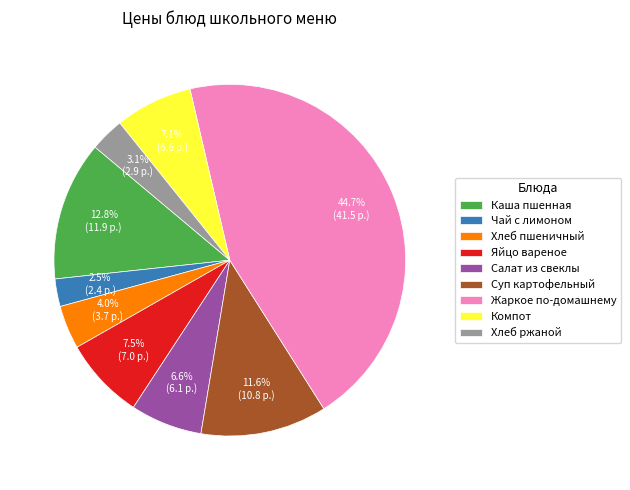

Is there a majority slice in this chart?

No